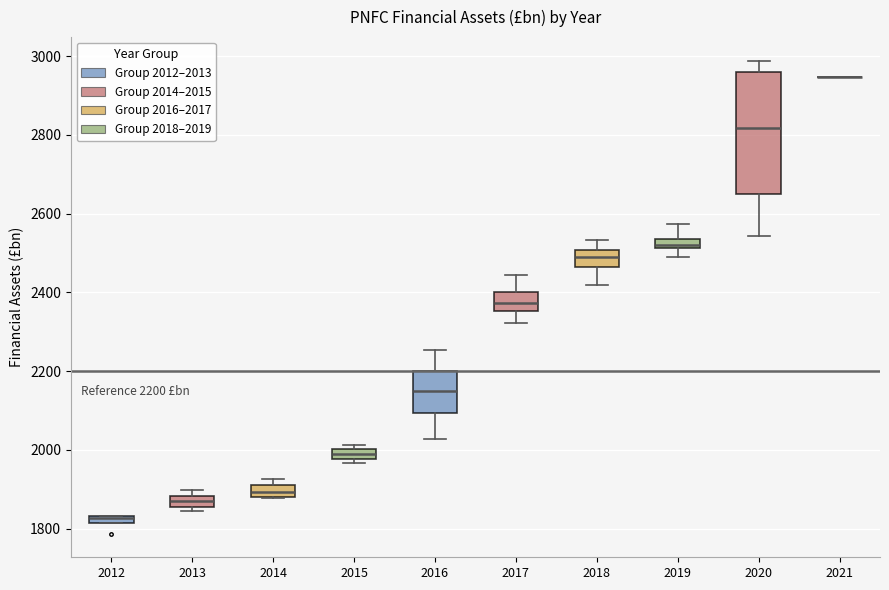

Which box is the tallest, from its lower edge to its upper edge?

2020